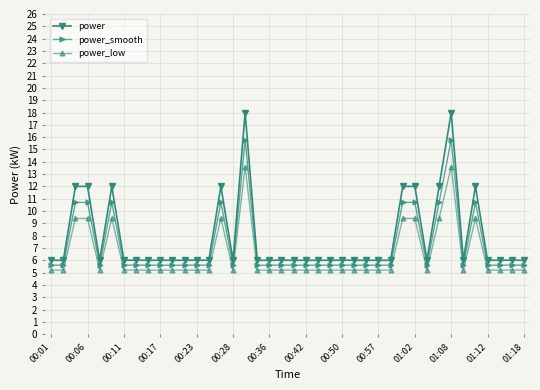

How many series are shown in this chart?

3